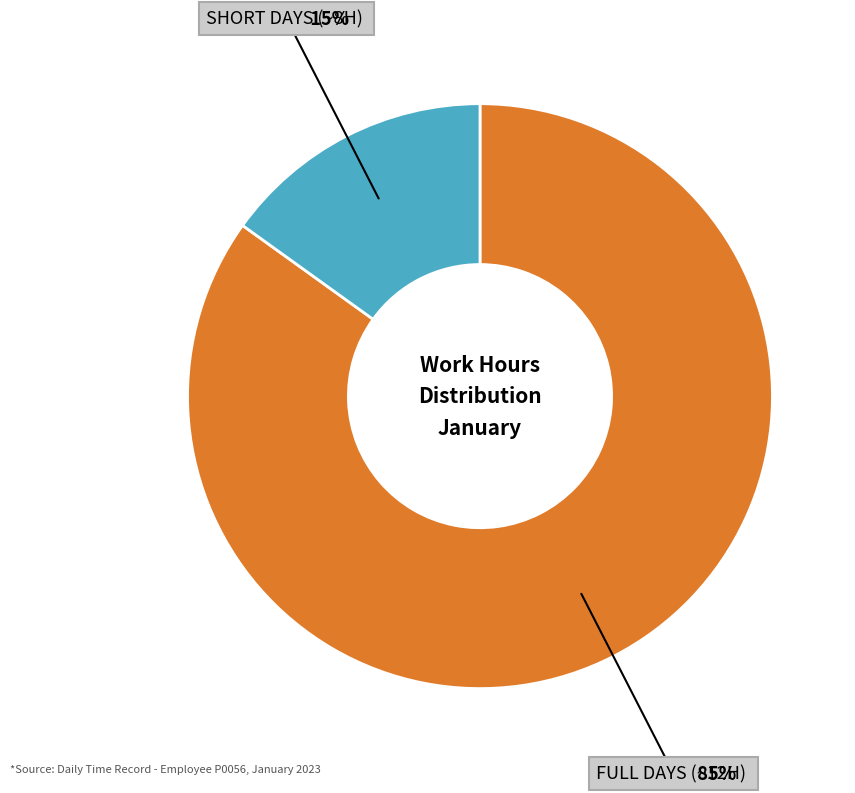

Does any single category account for the majority?

Yes